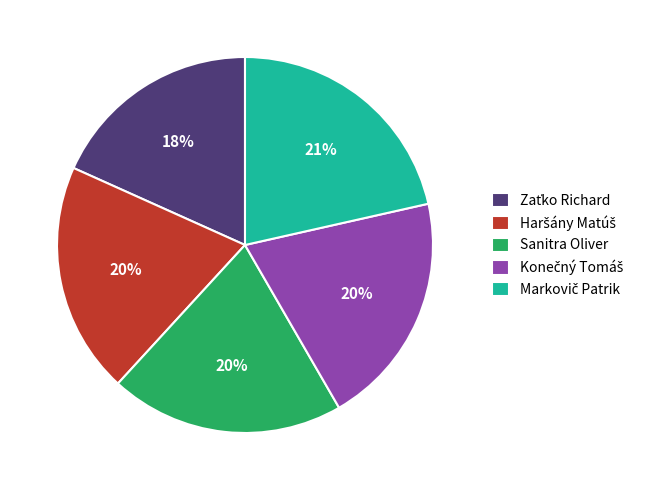

Is there a majority slice in this chart?

No